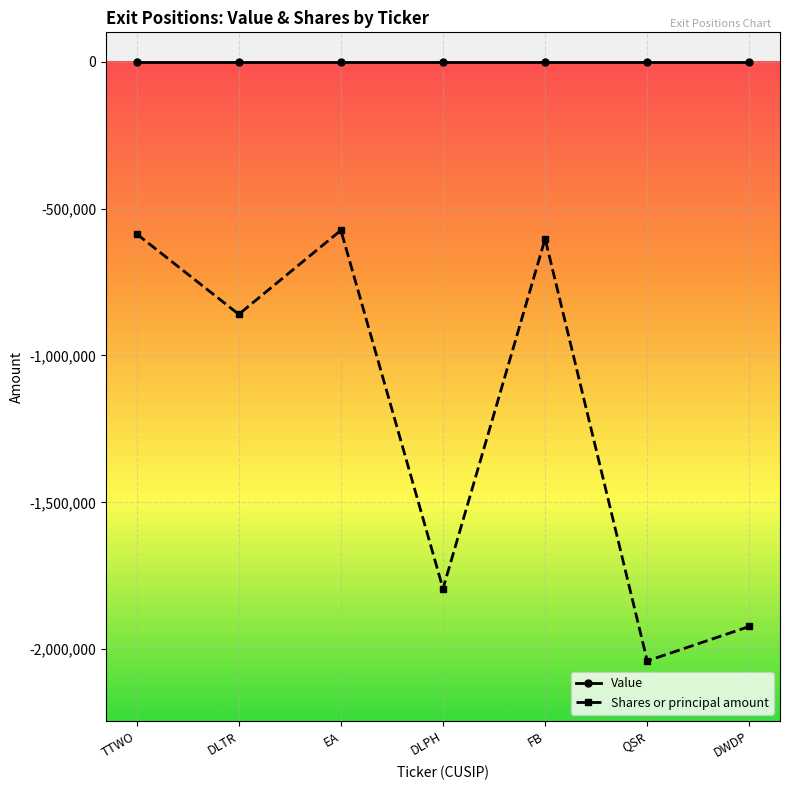

At which label does Shares or principal amount first exceed -860000?

TTWO